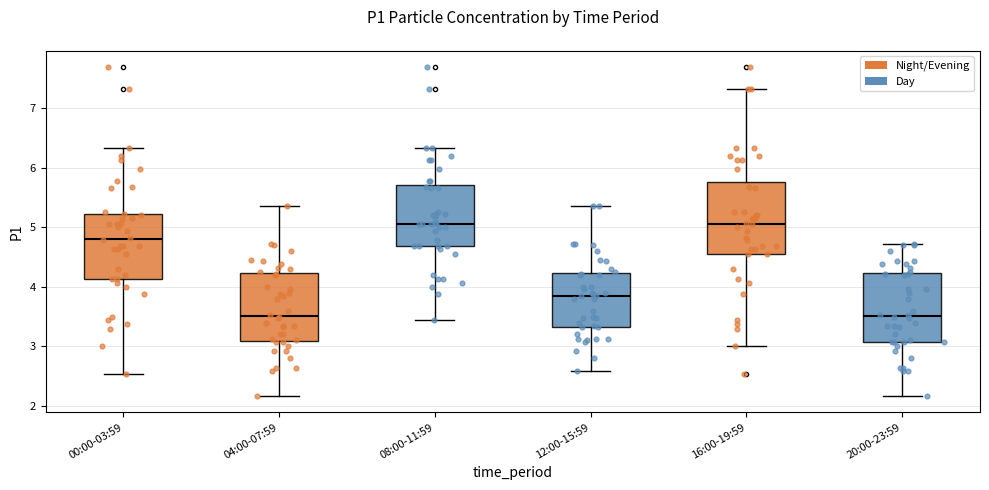

Where does the lower whisker of the box for 20:00-23:59 end on the y-axis? The values are not printed on the chart, so give them approximately, as read against the axis.

2.2